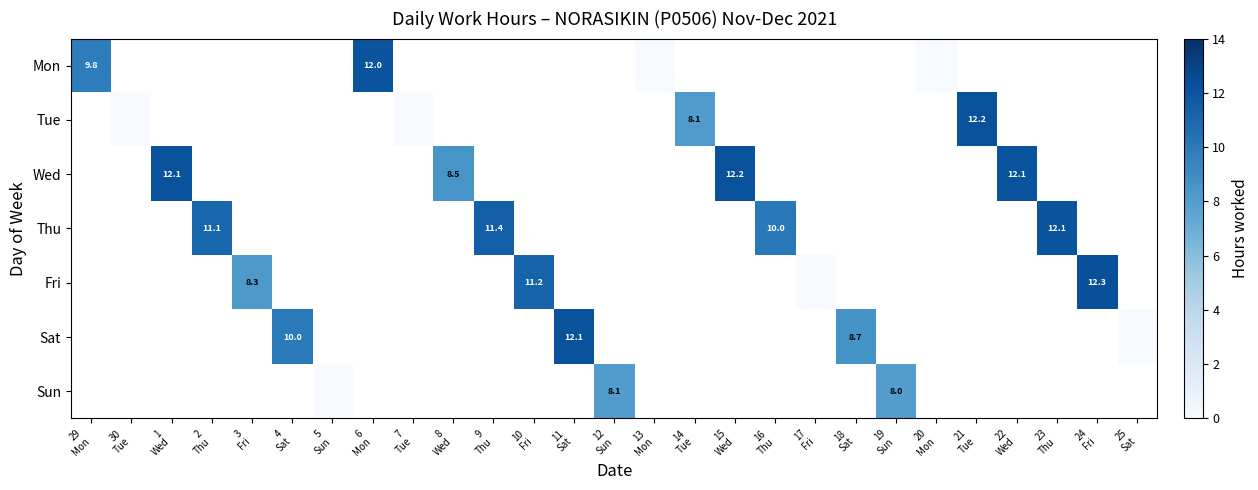

Between 29 Mon and 13 Mon, which series saw the biggest shift?

Mon